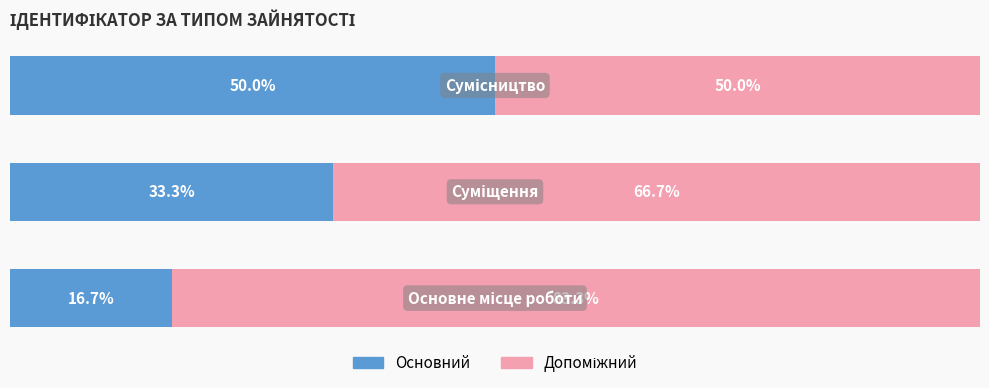

What is the value of the Ідентифікатор (основний) bar at the 2nd from the left?

33.3